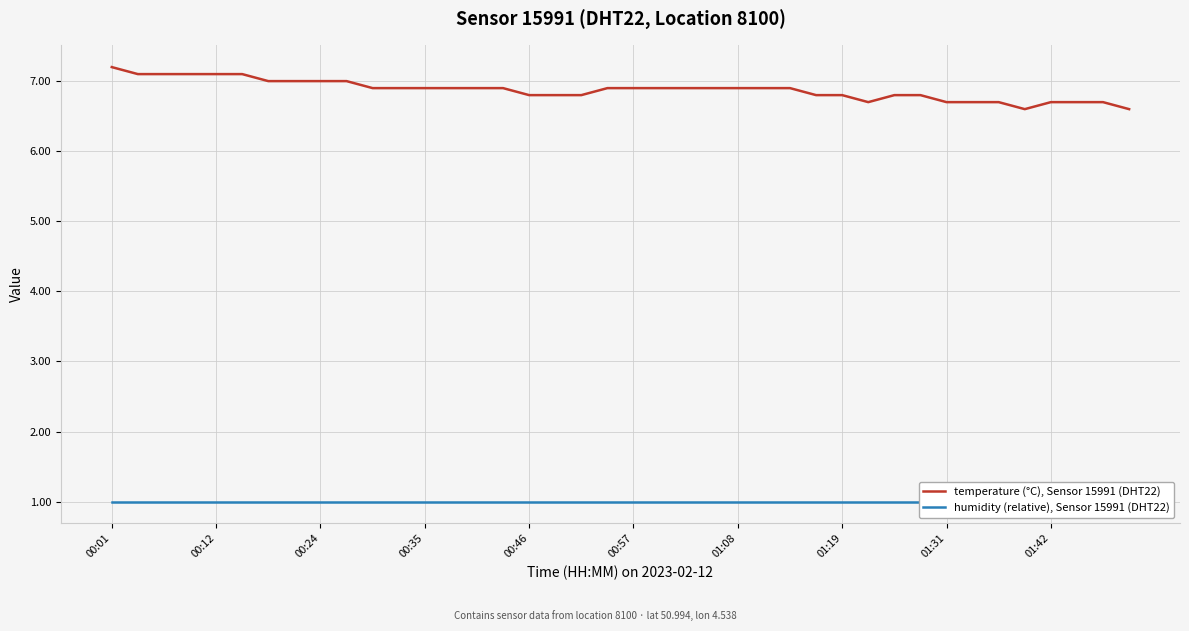

Is the value of temperature (°C), Sensor 15991 (DHT22) at 21 greater than the value of humidity (relative), Sensor 15991 (DHT22) at 37?

Yes